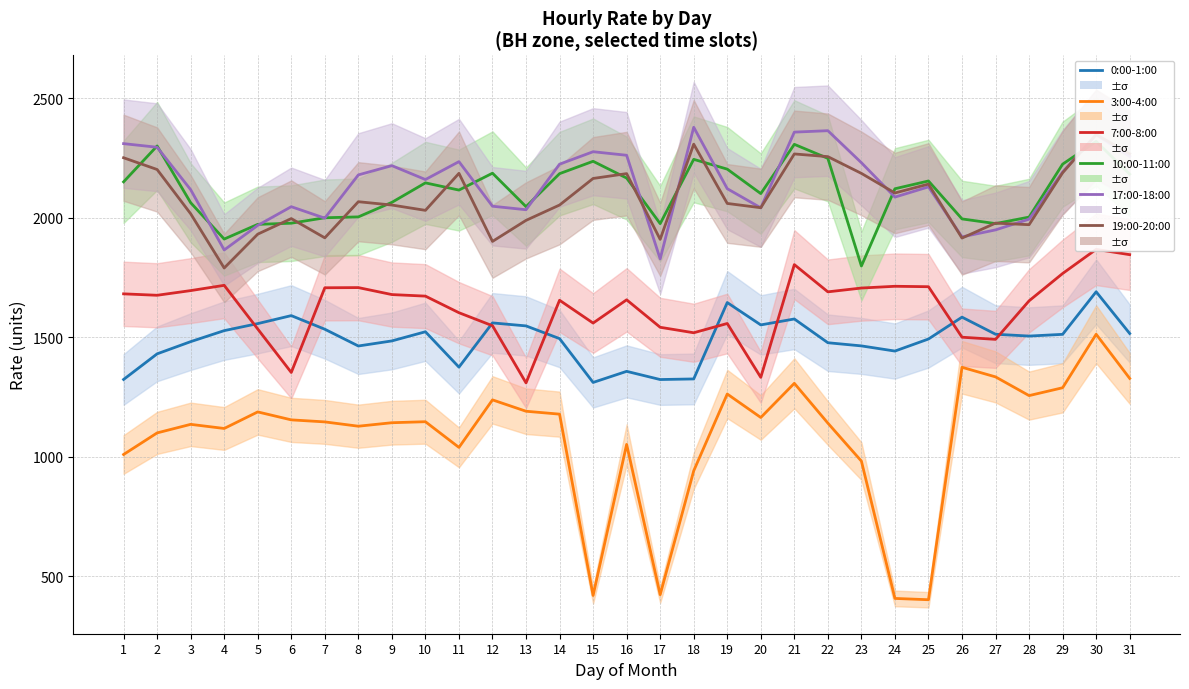

What is the total value across all series at 23?

10364.1